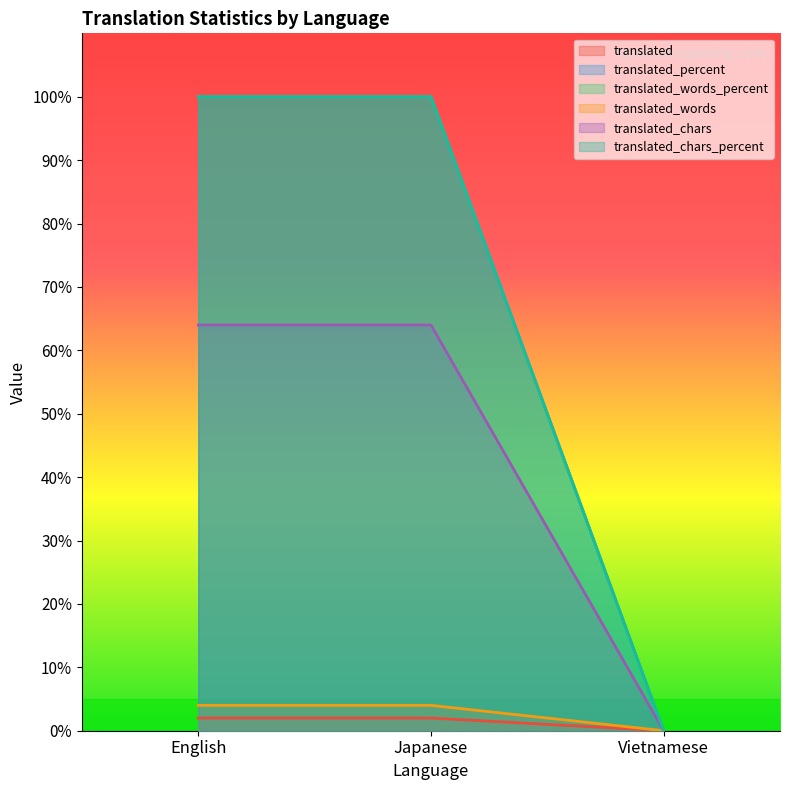

At which category does the chart reach its minimum across all series?

Vietnamese